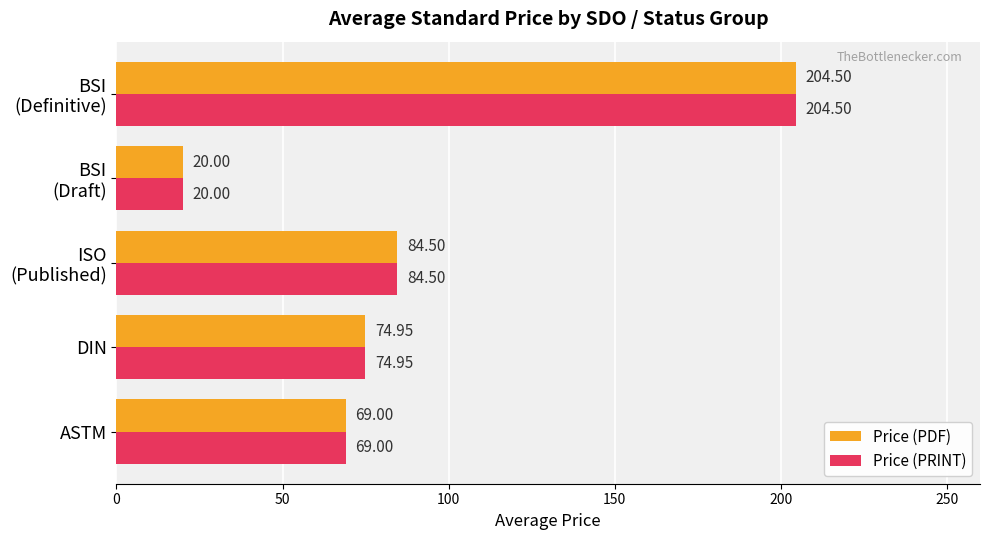

At how many categories does at least one series exceed 53?

4